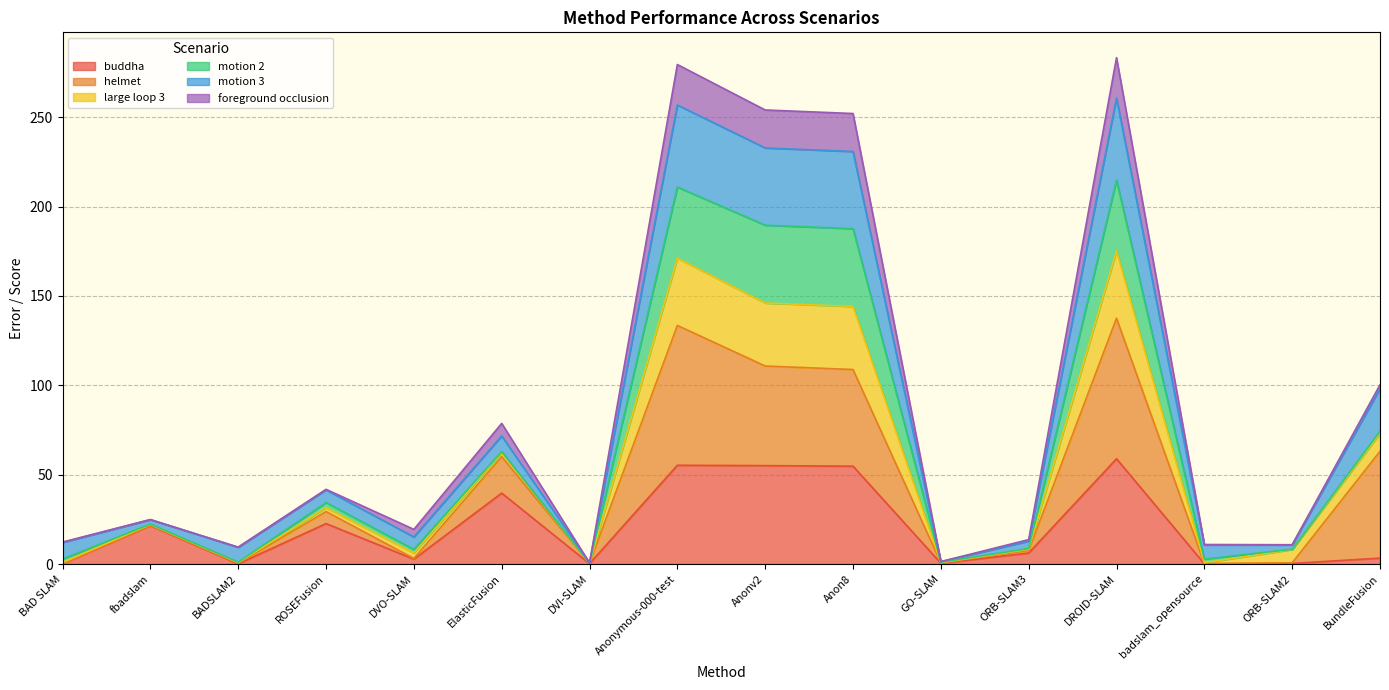

What is the total value across all series at Anon8?

252.1